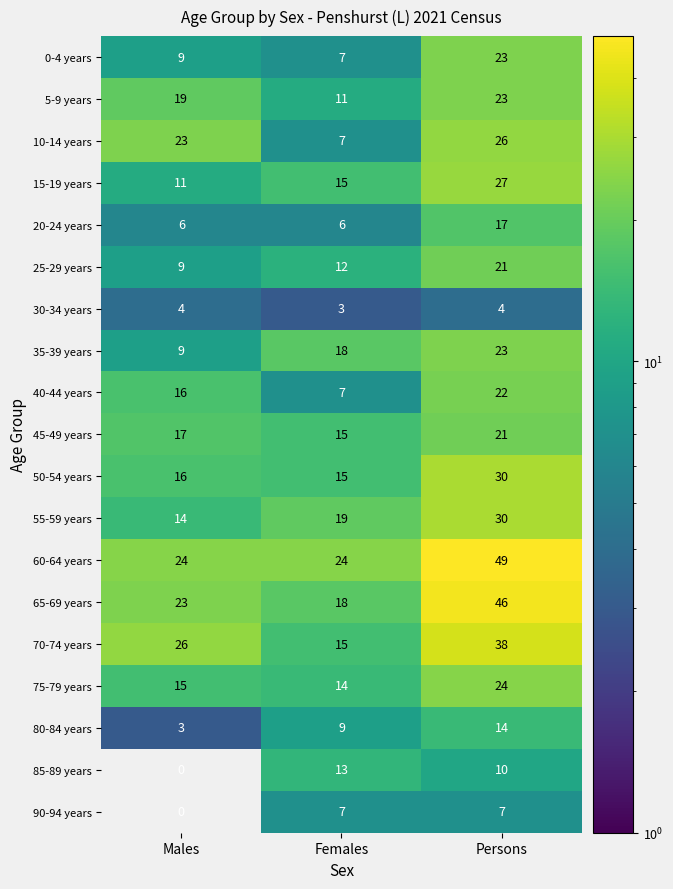

Is the value of 0-4 years at Persons greater than the value of 40-44 years at Females?

Yes